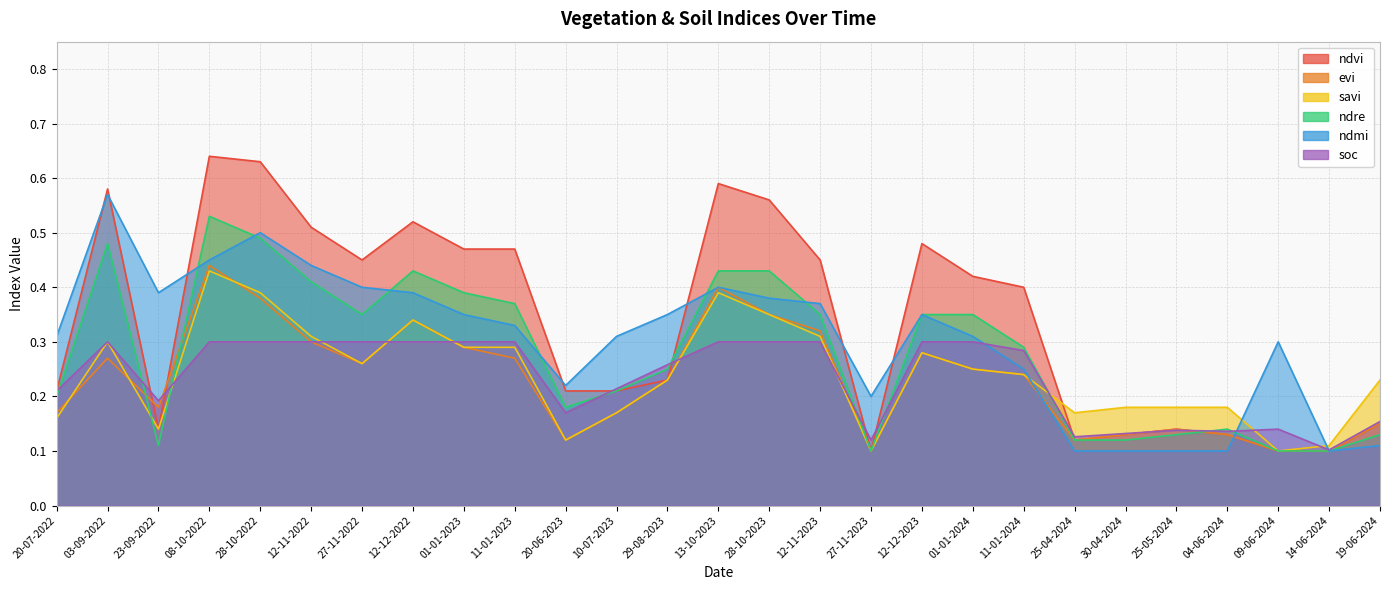

Where is the first local minimum for savi?

23-09-2022